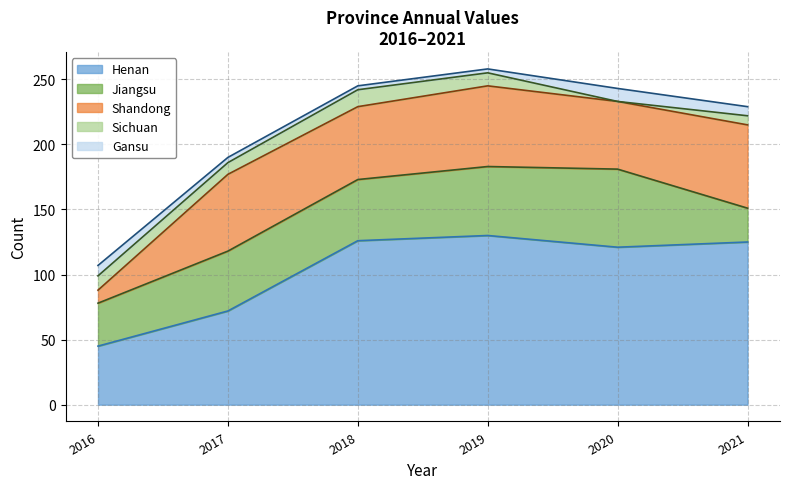

Reading right to left, what are all the values shown in this chart?

Henan: 2021=125	2020=121	2019=130	2018=126	2017=72	2016=45
Jiangsu: 2021=26	2020=60	2019=53	2018=47	2017=46	2016=33
Shandong: 2021=64	2020=52	2019=62	2018=56	2017=59	2016=10
Sichuan: 2021=7	2020=0	2019=10	2018=13	2017=9	2016=11
Gansu: 2021=7	2020=10	2019=3	2018=3	2017=4	2016=8